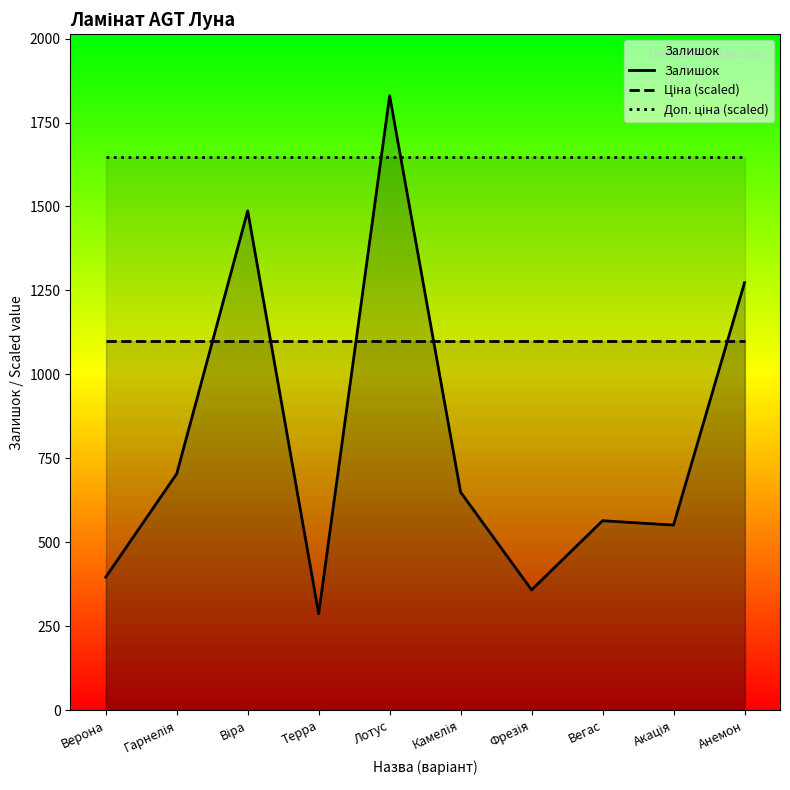

What is the average value of the Ціна (scaled) series?

1098